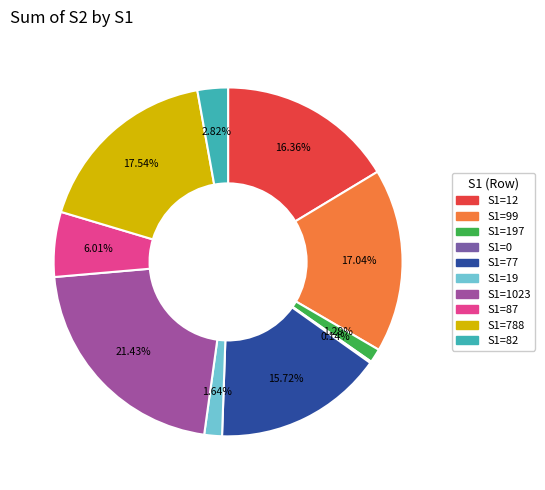

Is there any slice that represents more than half of the pie?

No